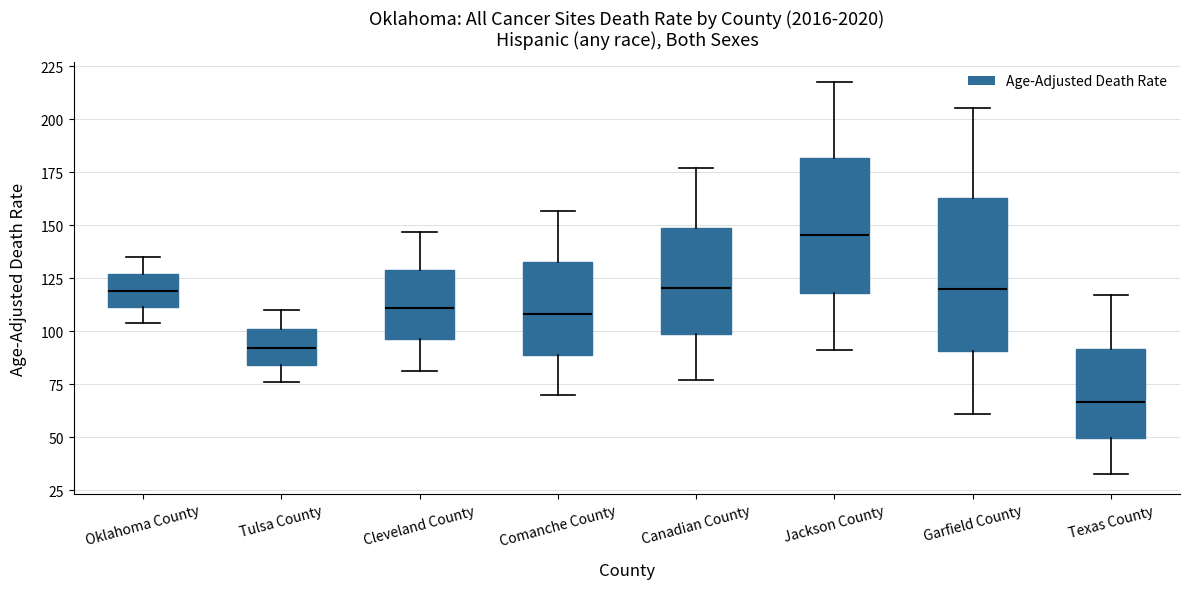

Which box's median line is the lowest?

Texas County